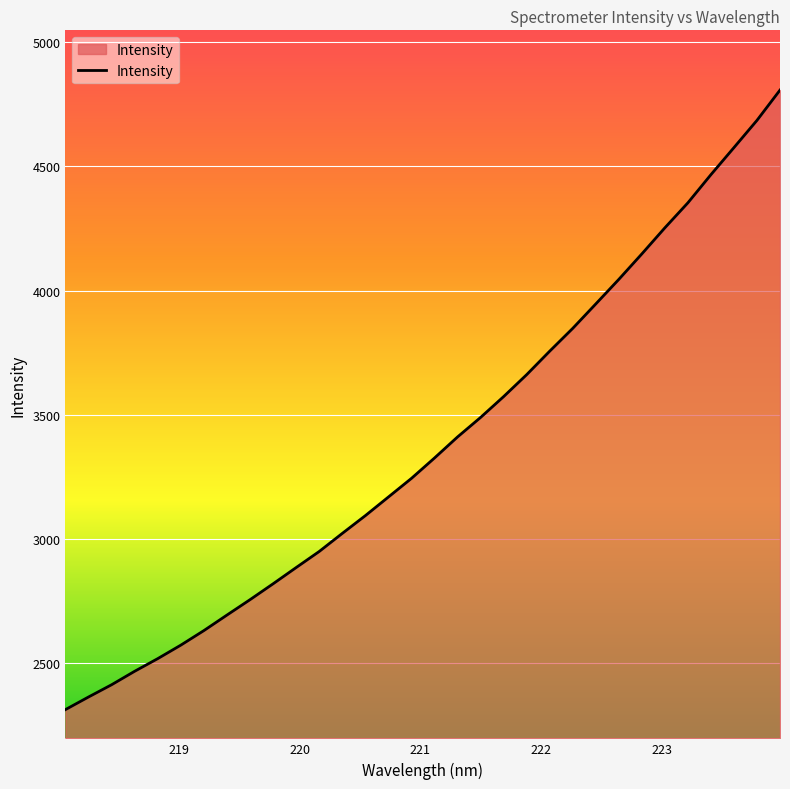

What is the smallest value displayed?

2314.4